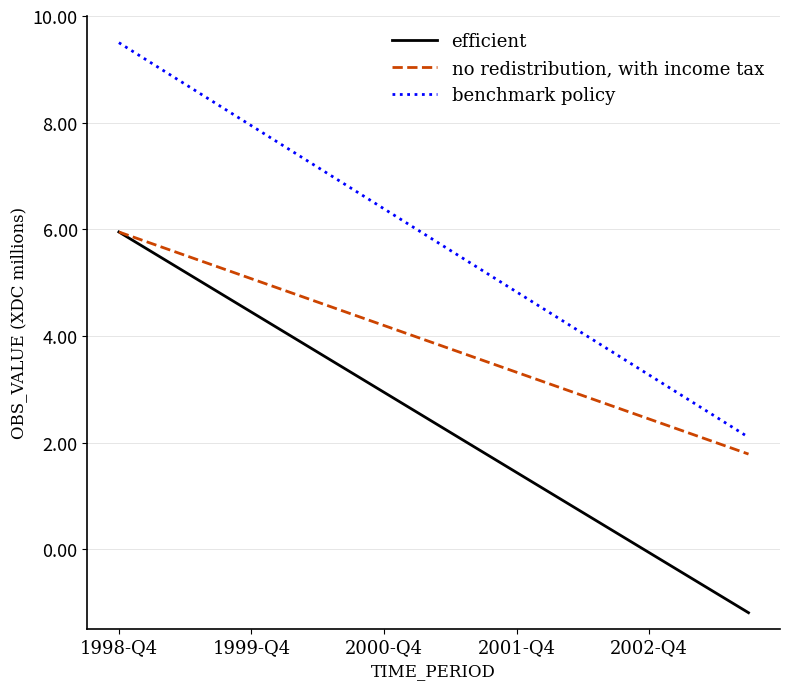

What is the greatest value displayed?

9.5